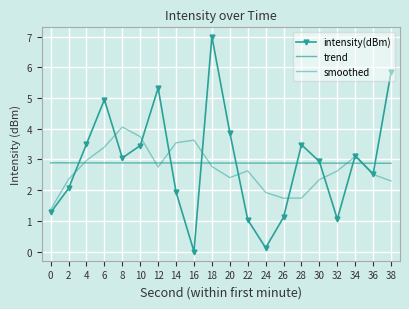

Is this an area chart (filled region under the line)?

No